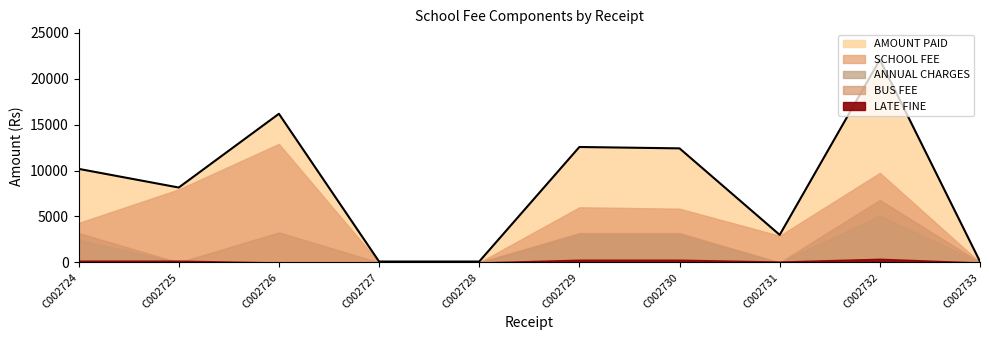

What is the minimum value for AMOUNT PAID?

100